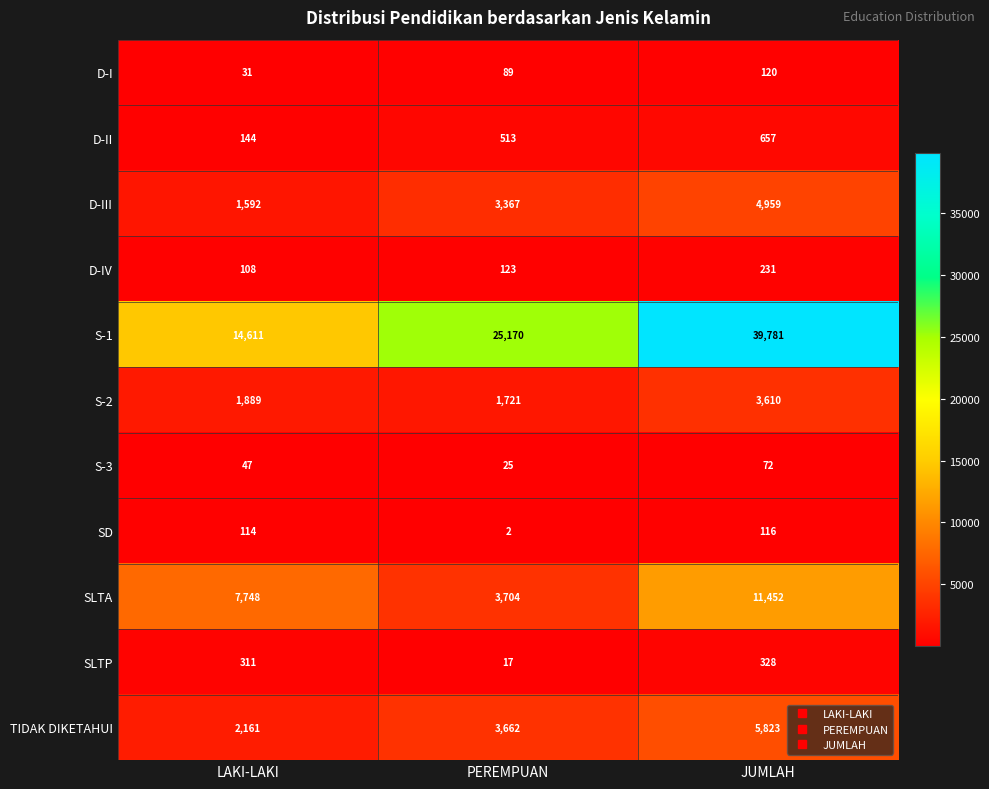

At which label does S-3 reach its minimum?

PEREMPUAN